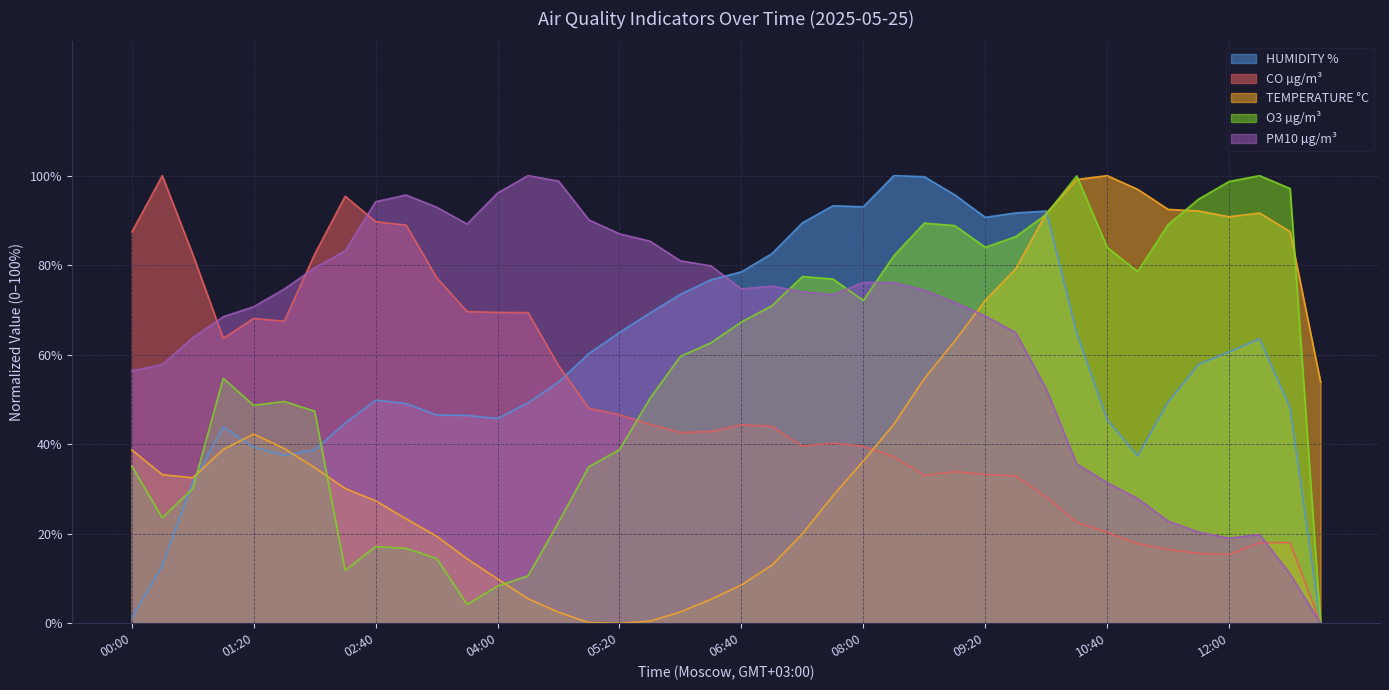

Which series has the largest total across all categories?

PM10 µg/m³